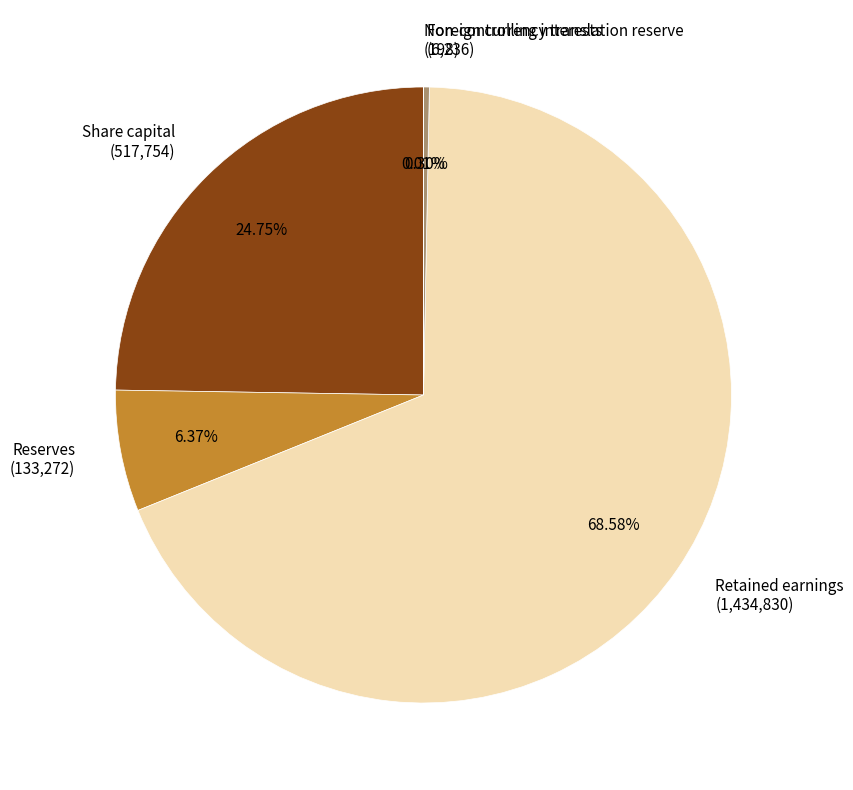

Does Retained earnings (1,434,830) represent more than half of the total?

Yes